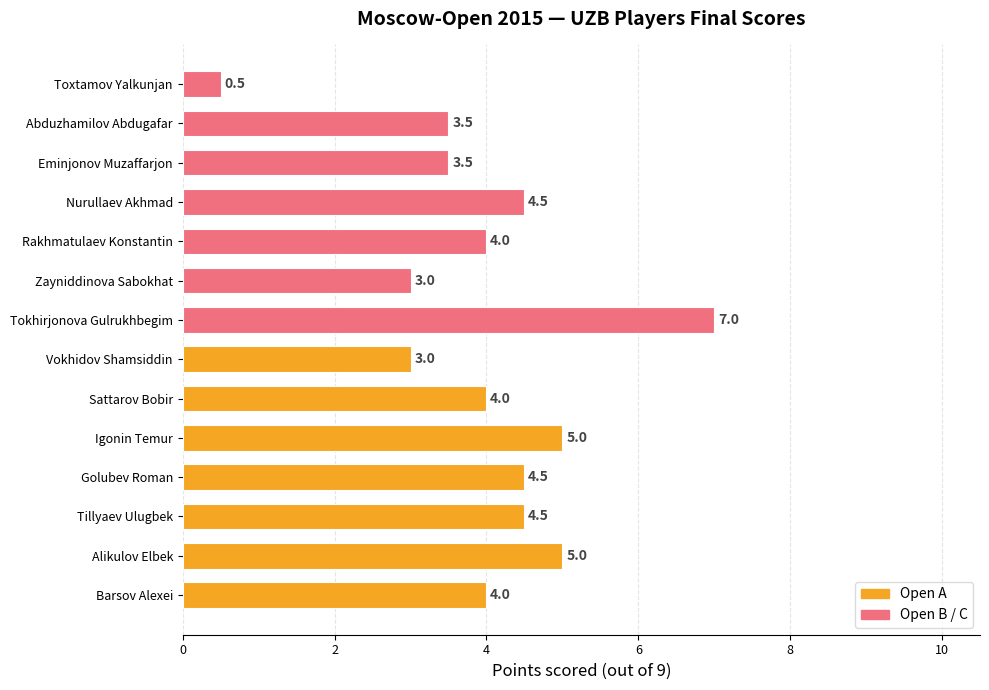

Does the chart contain stacked bars?

No